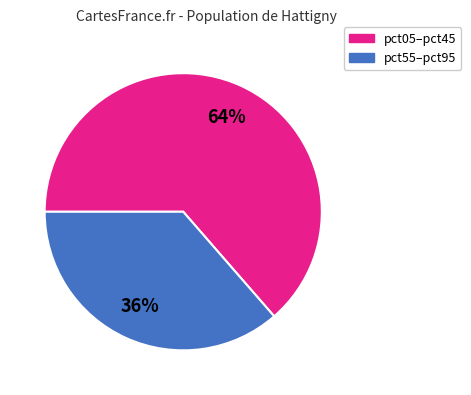

Is there any slice that represents more than half of the pie?

Yes